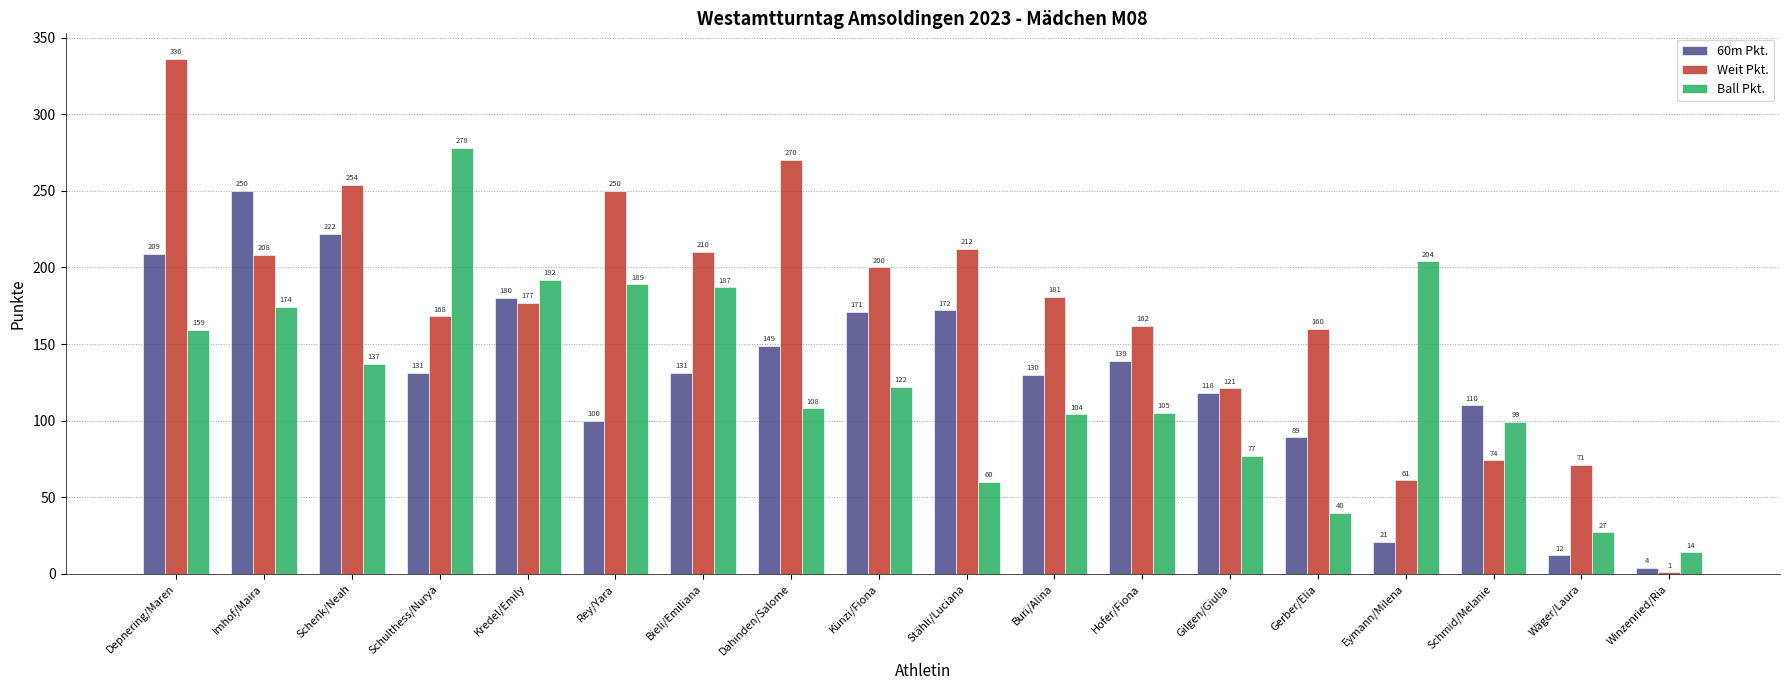

Which series changed the most between Buri/Alina and Hofer/Fiona?

Weit Pkt.